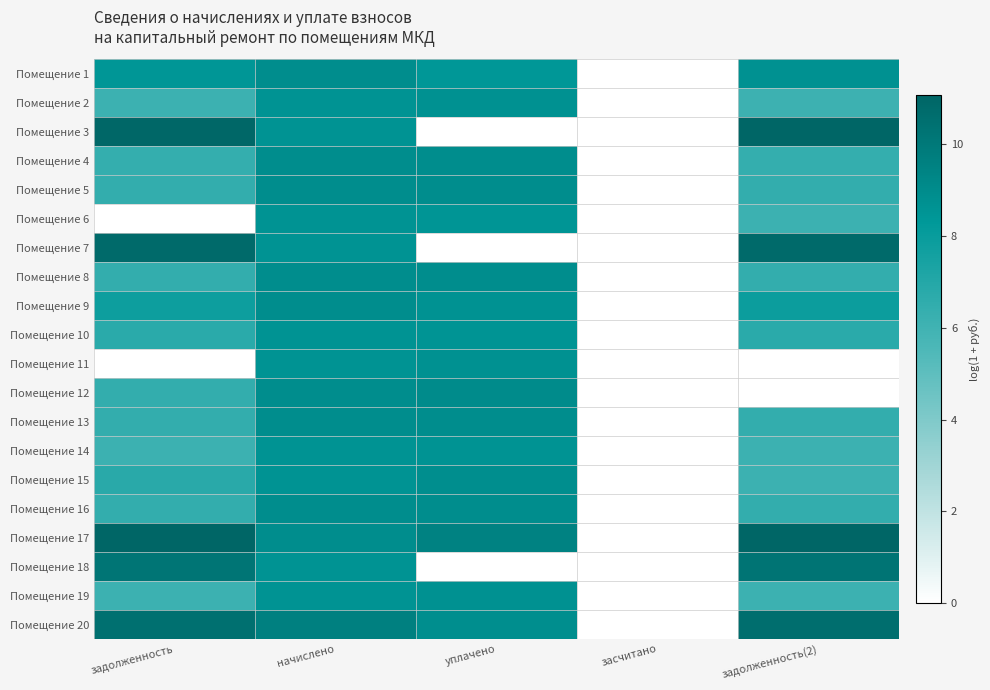

At which category does the chart reach its minimum across all series?

засчитано